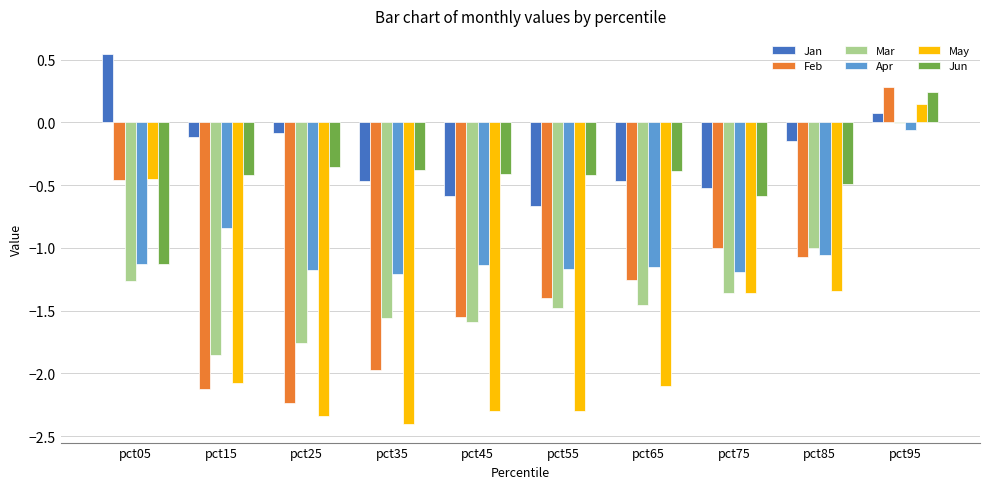

Is it true that Jan equals -0.5 at pct35?

True